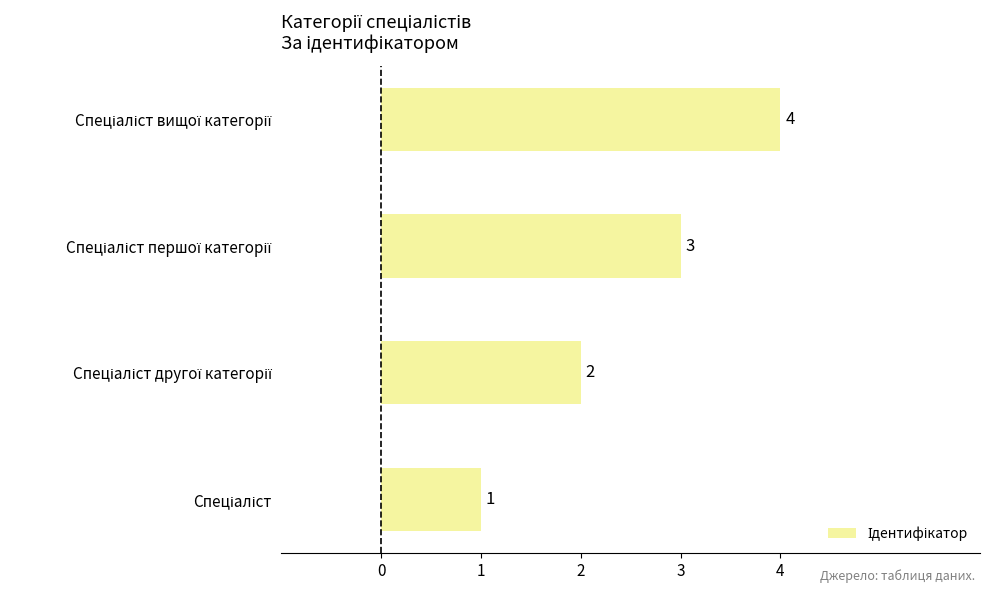

What is the difference between the maximum and minimum values?

3